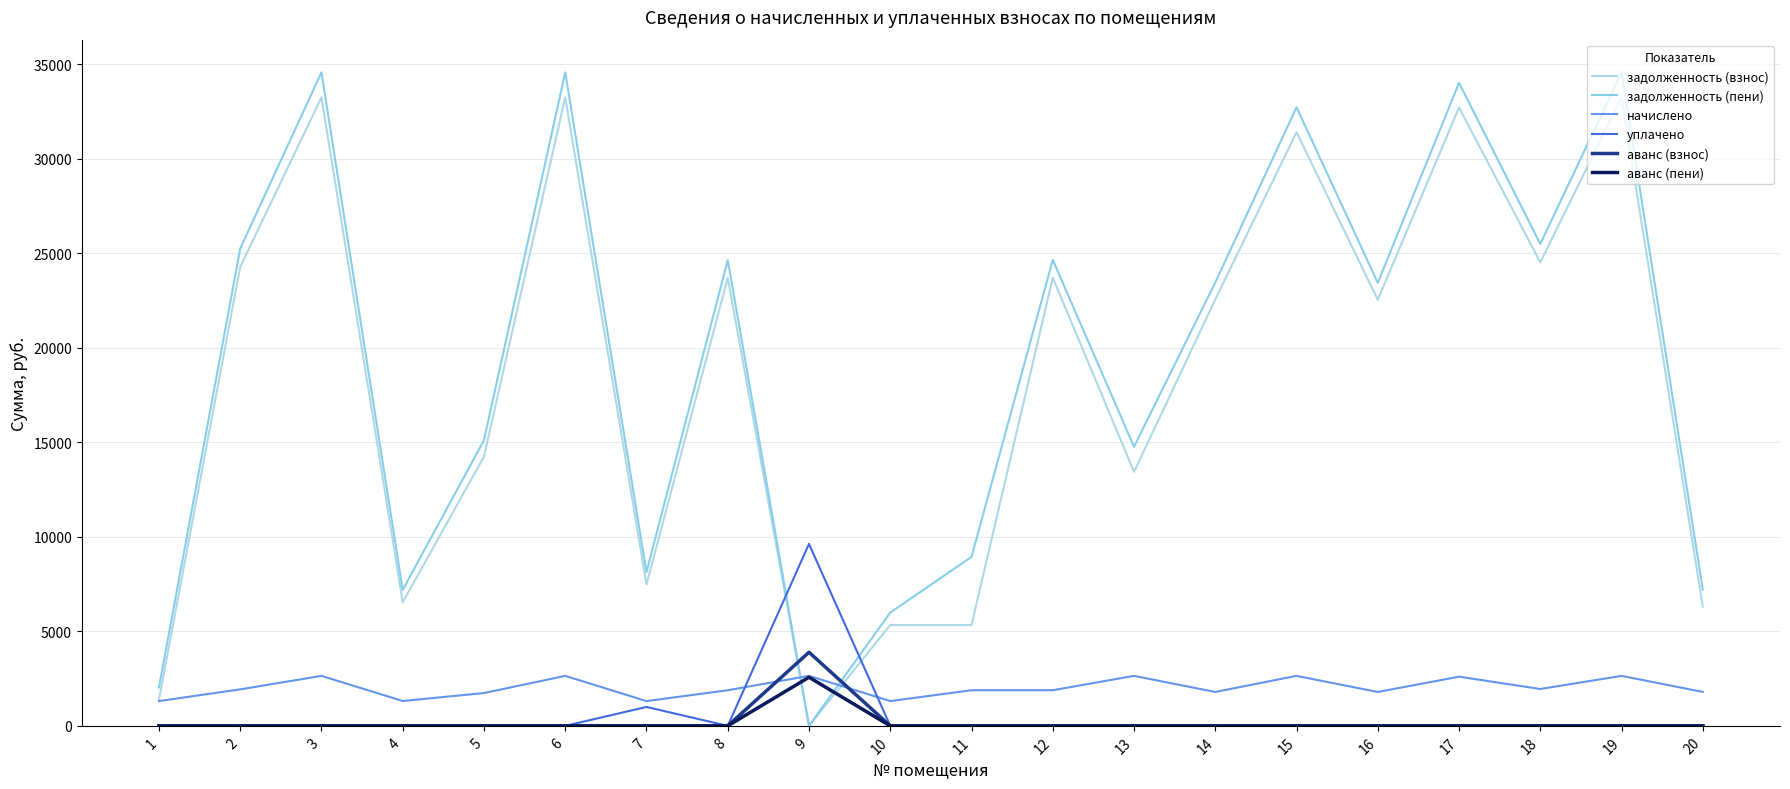

Does the chart have visible grid lines?

Yes